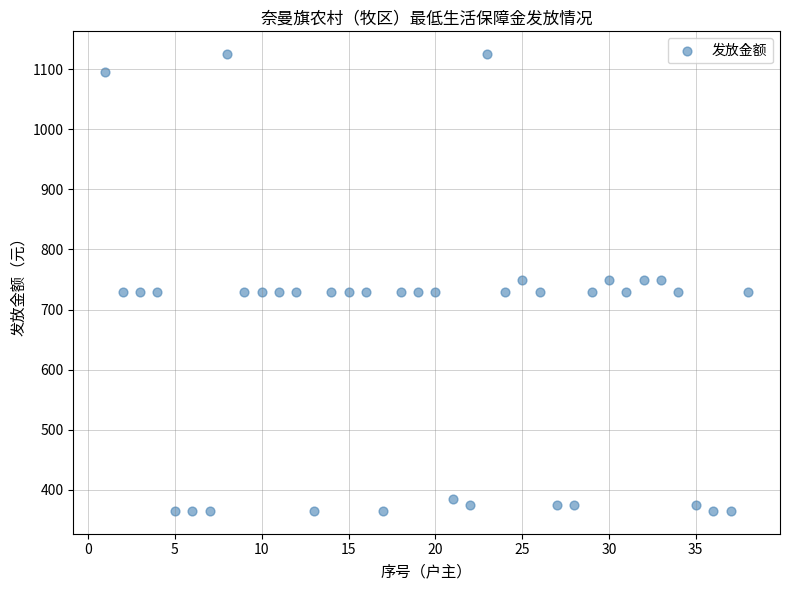

What is the range of Y values (max minus min)?

760